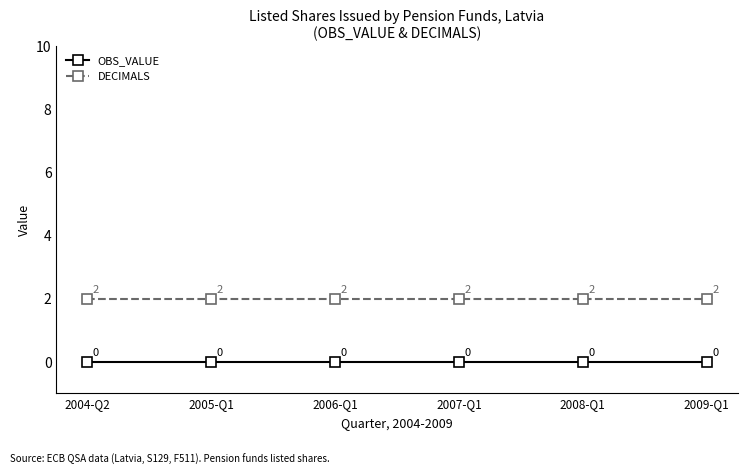

Reading left to right, extract all data points from this chart.

OBS_VALUE: 0	0	0	0	0	0
DECIMALS: 2	2	2	2	2	2